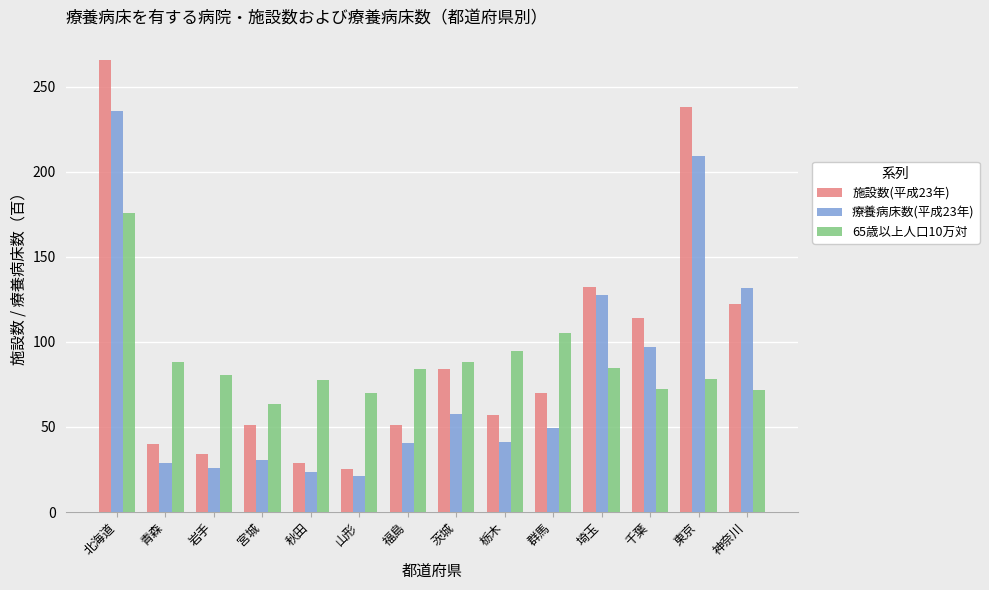

Is the value of 65歳以上人口10万対 at 埼玉 greater than the value of 療養病床数(平成23年) at 青森?

Yes